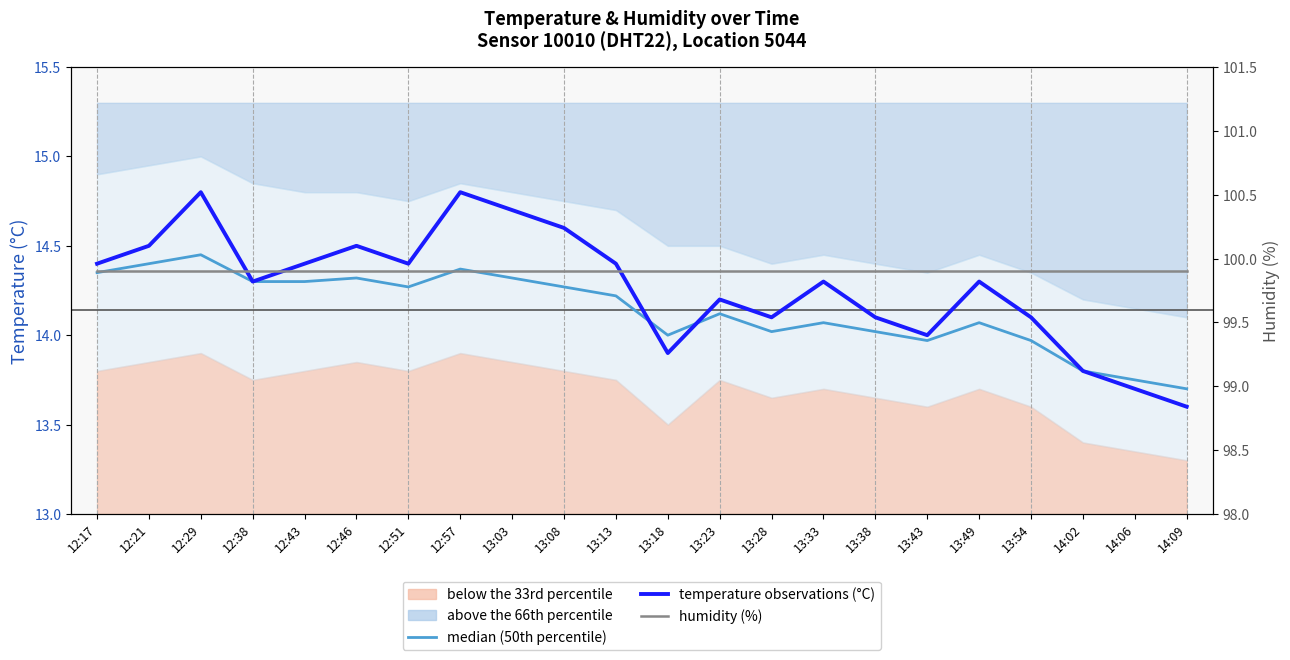

The humidity (%) series shows 50.3 at 12:51. True or false?

False